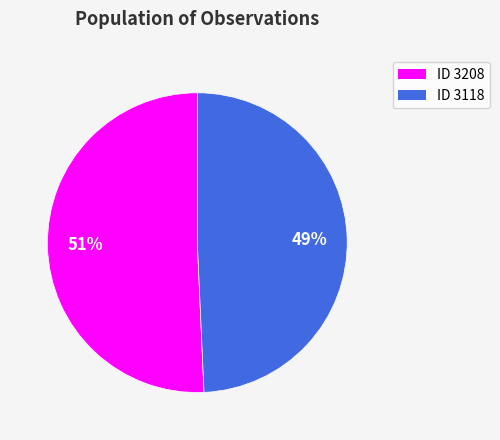

Is there a majority slice in this chart?

Yes